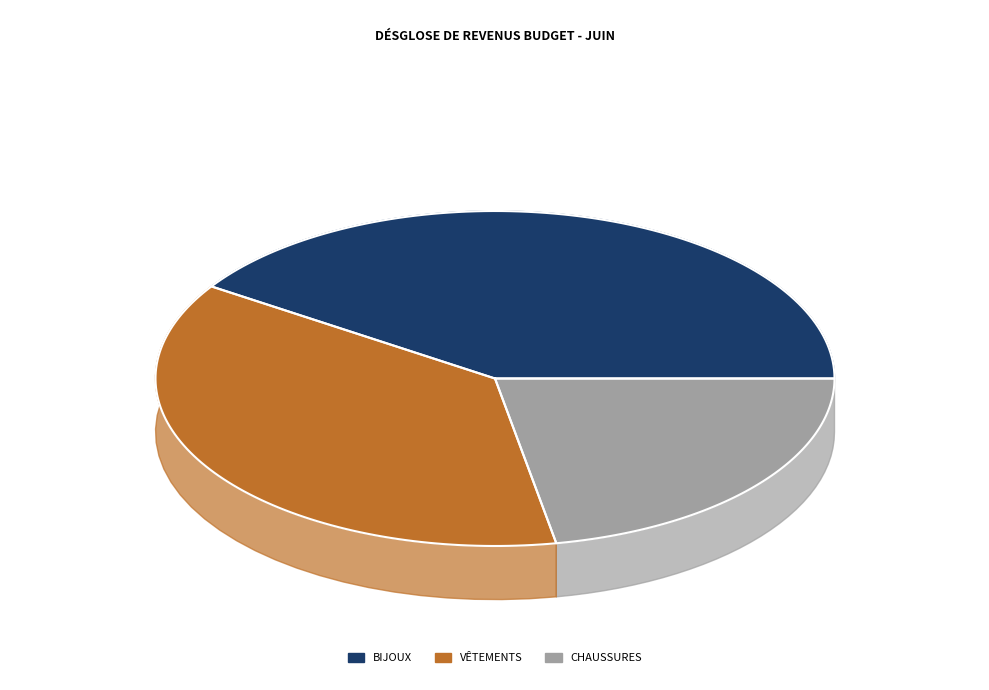

What is the ratio of the value at Vêtements to the value at Chaussures?

1.7